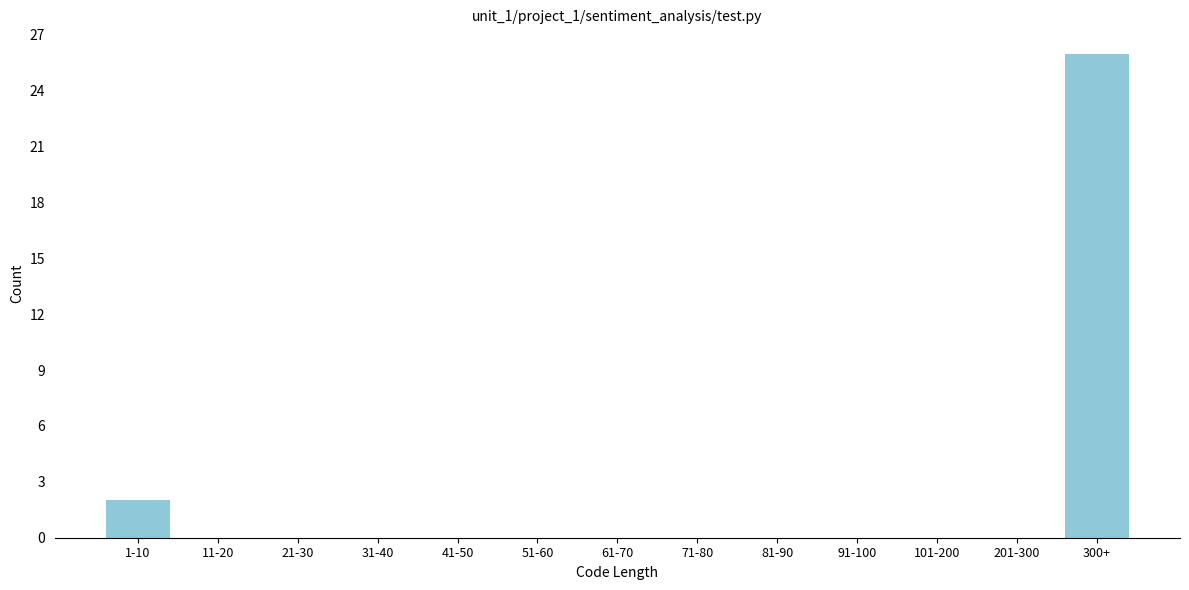

Reading right to left, list all the values displayed in this chart.

300+=26	201-300=0	101-200=0	91-100=0	81-90=0	71-80=0	61-70=0	51-60=0	41-50=0	31-40=0	21-30=0	11-20=0	1-10=2